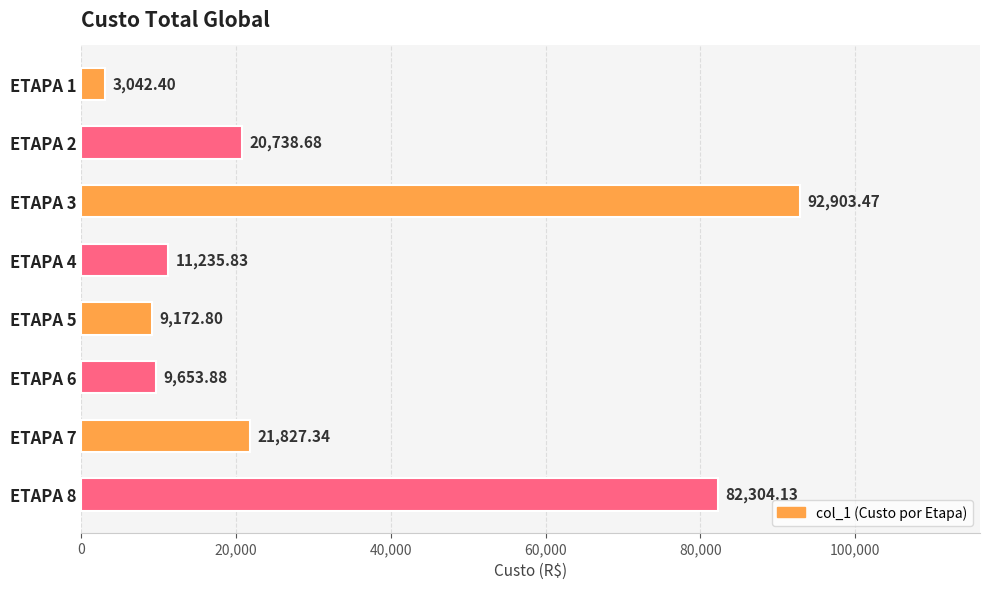

Which has a higher value, ETAPA 3 or ETAPA 4?

ETAPA 3